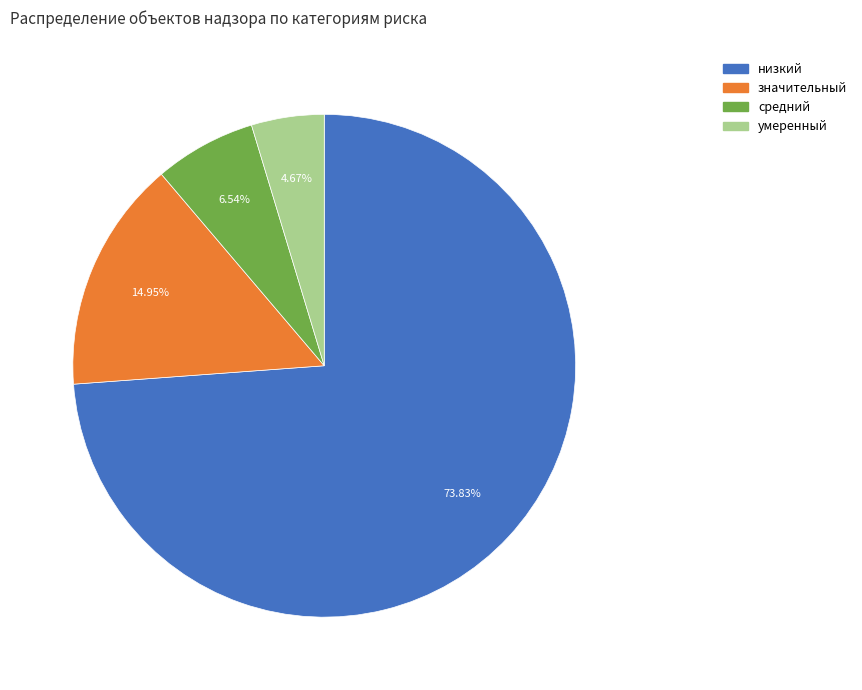

To the nearest percent, what percentage of the pie is значительный?

15%